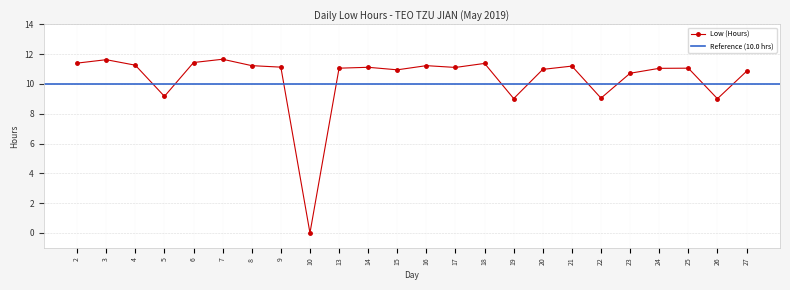

What is the ratio of the value at 27 to the value at 24?

1.0